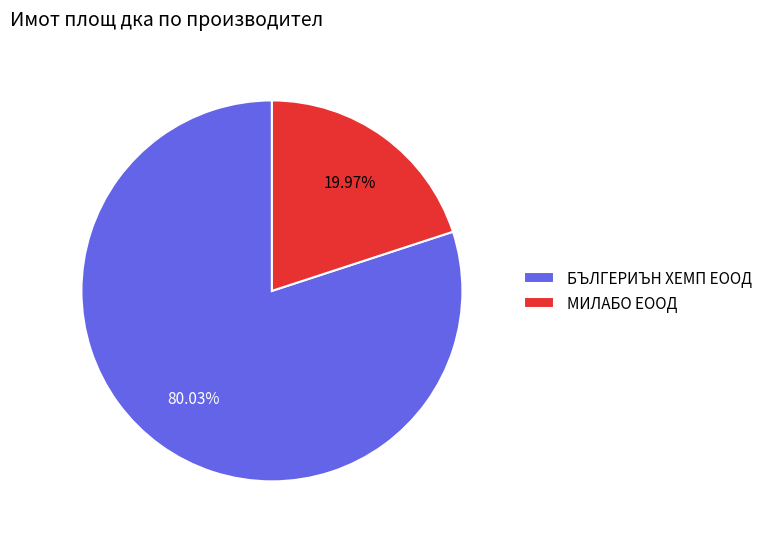

Is it true that МИЛАБО ЕООД is 20% of the pie?

True